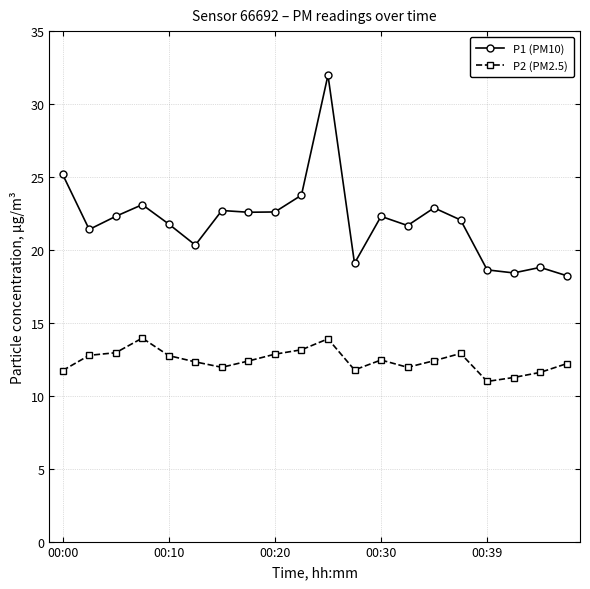

Which series has the largest total across all categories?

P1 (PM10)